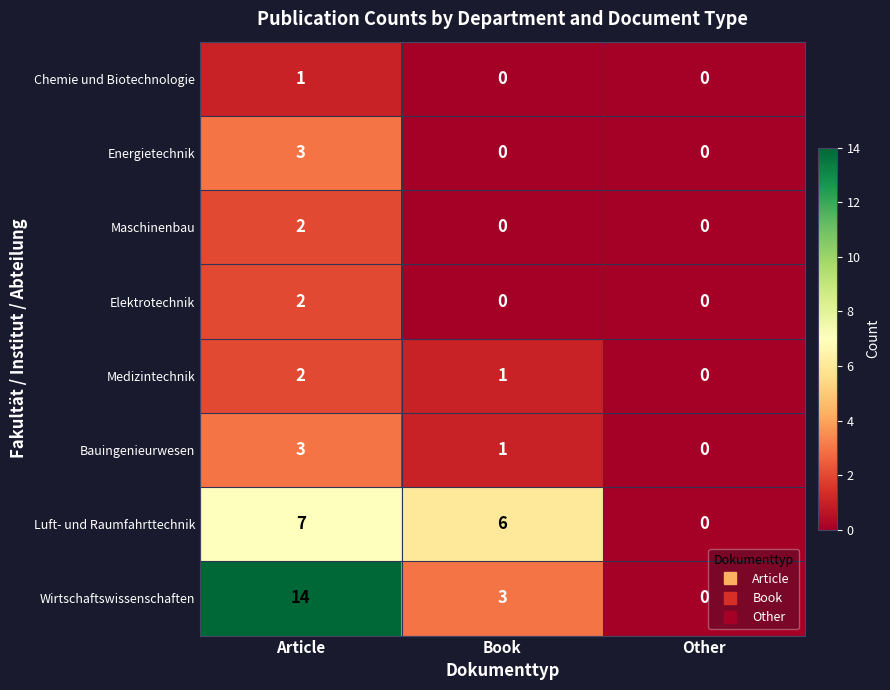

What is the difference between the maximum and minimum values in the Wirtschaftswissenschaften series?

14